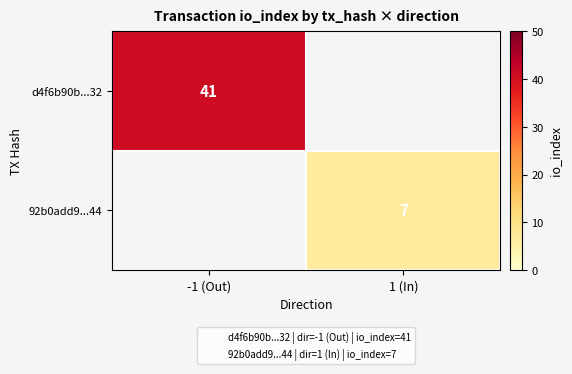

What is the smallest value displayed?

7.0